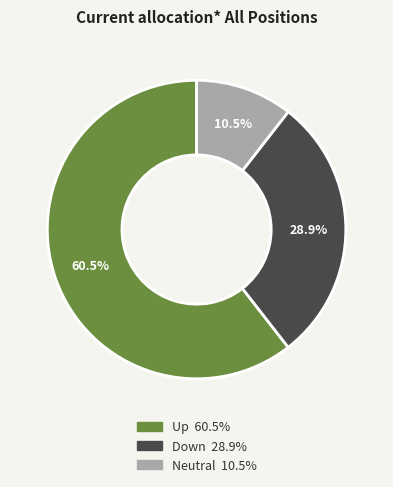

To the nearest percent, what is the average slice percentage?

33%